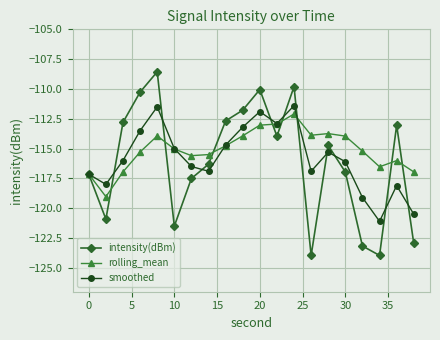

Which series has the widest spread of values?

intensity(dBm)